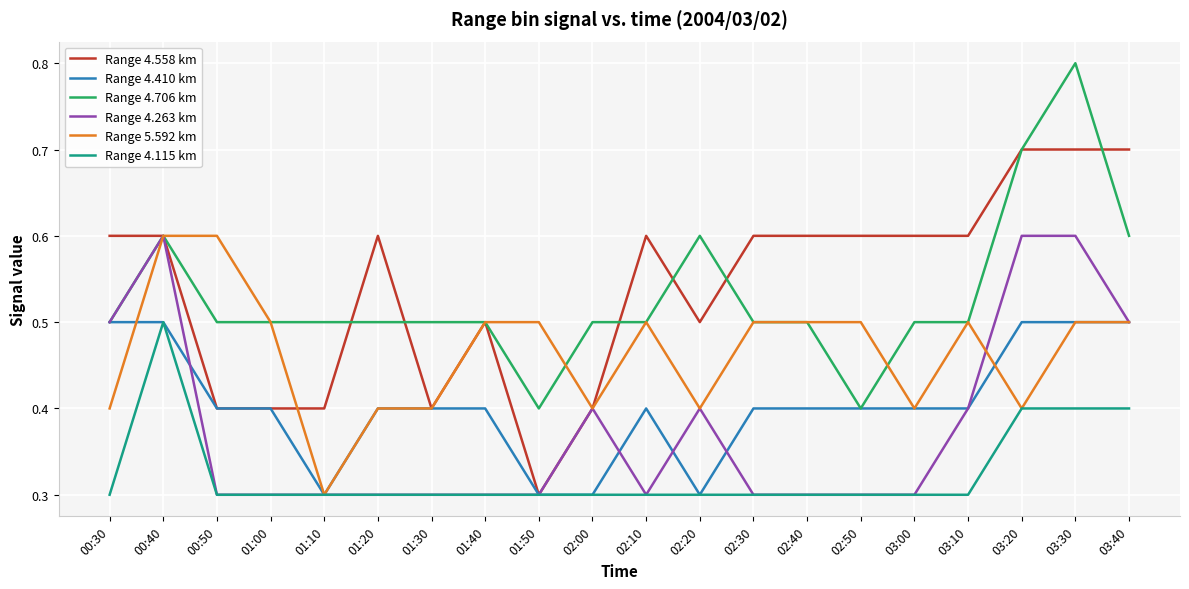

The Range 4.410 km series shows 0.7 at 00:50. True or false?

False